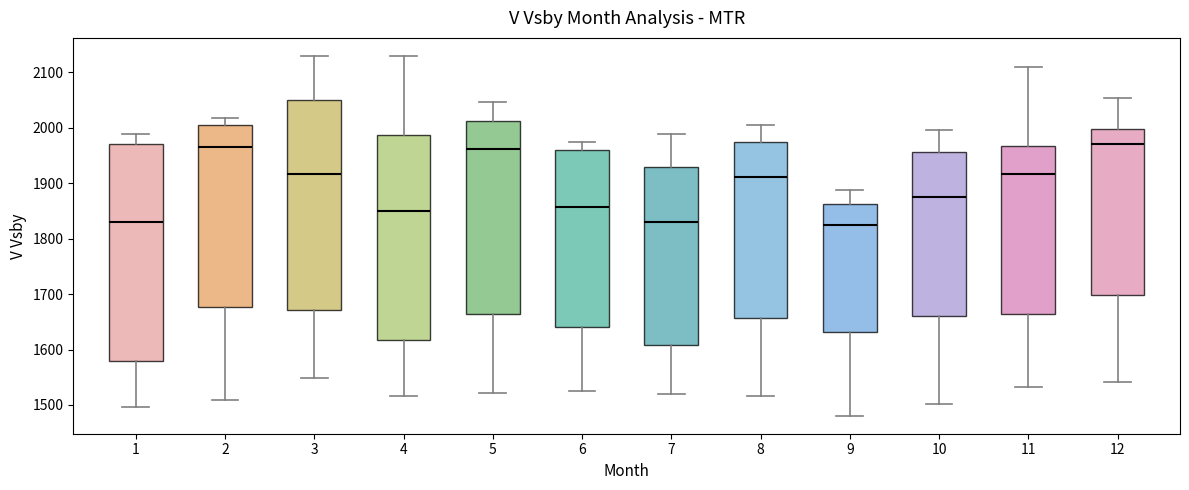

Reading left to right, transcribe this box plot: for each box, give where its median line is, the range the box spans, and where its two whiskers end, as read against the y-axis. The values are not printed on the chart, so give them approximately, as read against the axis.

1: median 1830, box 1580 to 1970, whiskers 1500 to 1990
2: median 1970, box 1680 to 2000, whiskers 1510 to 2020
3: median 1920, box 1670 to 2050, whiskers 1550 to 2130
4: median 1850, box 1620 to 1990, whiskers 1520 to 2130
5: median 1960, box 1660 to 2010, whiskers 1520 to 2050
6: median 1860, box 1640 to 1960, whiskers 1530 to 1970
7: median 1830, box 1610 to 1930, whiskers 1520 to 1990
8: median 1910, box 1660 to 1970, whiskers 1520 to 2000
9: median 1820, box 1630 to 1860, whiskers 1480 to 1890
10: median 1880, box 1660 to 1960, whiskers 1500 to 2000
11: median 1920, box 1660 to 1970, whiskers 1530 to 2110
12: median 1970, box 1700 to 2000, whiskers 1540 to 2050